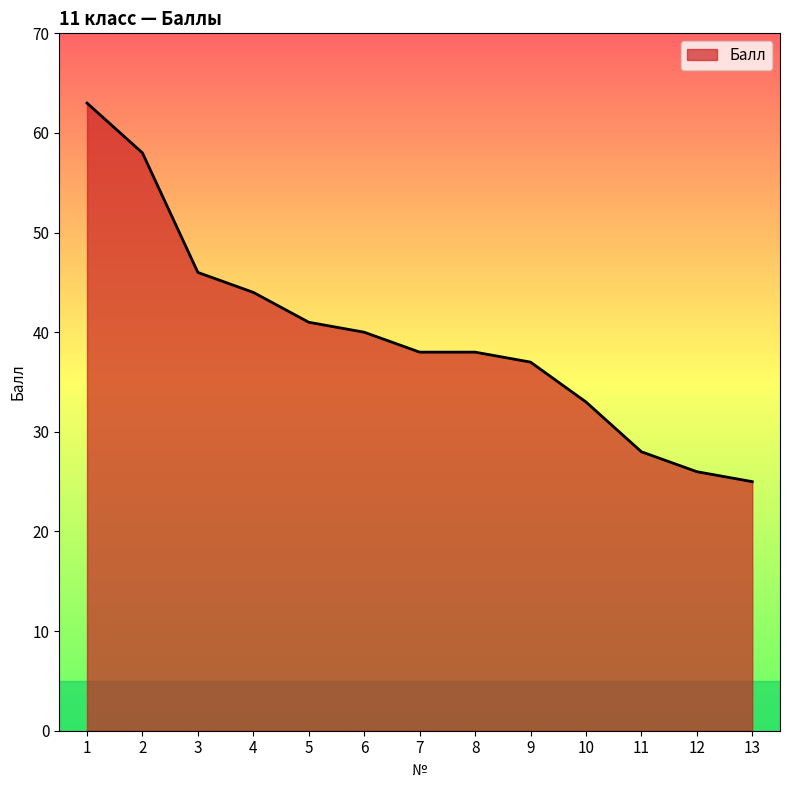

The value at 7 is 38. True or false?

True